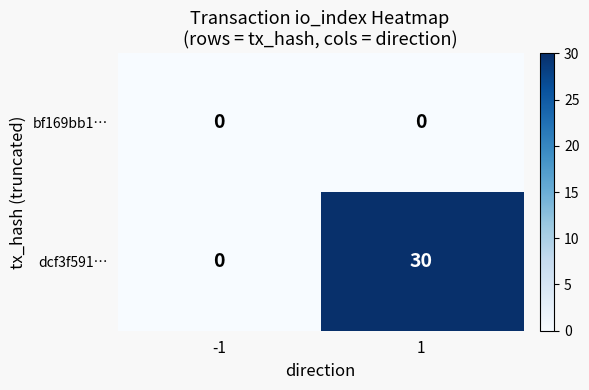

Rank the series at 1 from lowest to highest value.

bf169bb1…, dcf3f591…